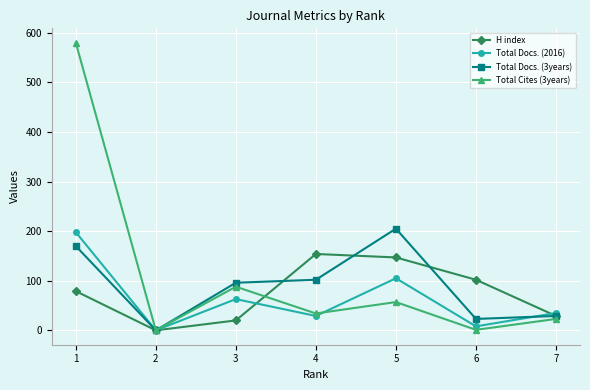

The value of Total Docs. (2016) at 7 is 57. True or false?

False